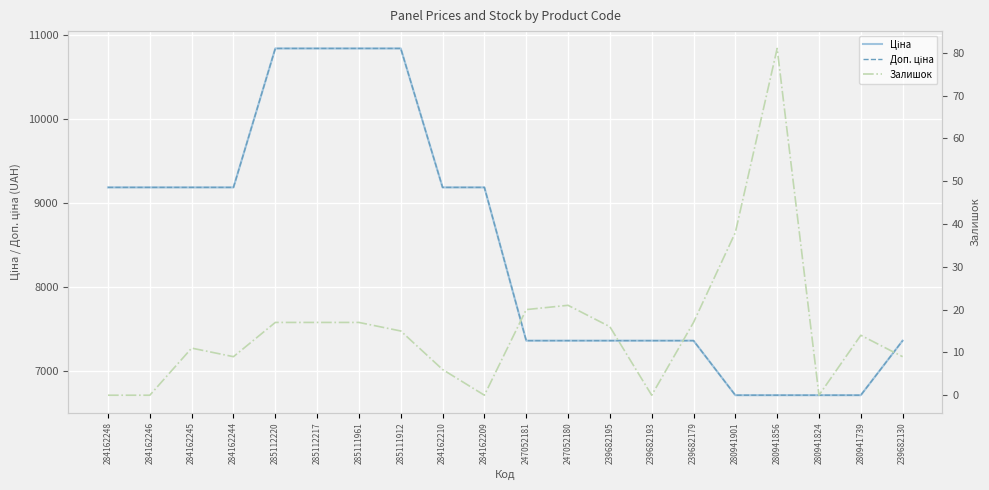

Reading left to right, transcribe all the data shown in this chart.

Ціна: 9185.1	9185.1	9185.1	9185.1	10840.1	10840.1	10840.1	10840.1	9185.1	9185.1	7360.2	7360.2	7360.2	7360.2	7360.2	6710.2	6710.2	6710.2	6710.2	7360.2
Доп. ціна: 9185.1	9185.1	9185.1	9185.1	10840.1	10840.1	10840.1	10840.1	9185.1	9185.1	7360.2	7360.2	7360.2	7360.2	7360.2	6710.2	6710.2	6710.2	6710.2	7360.2
Залишок: 0.0	0.0	11.0	9.0	17.0	17.0	17.0	15.0	6.0	0.0	20.0	21.0	16.0	0.0	17.0	38.0	81.0	0.0	14.0	9.0